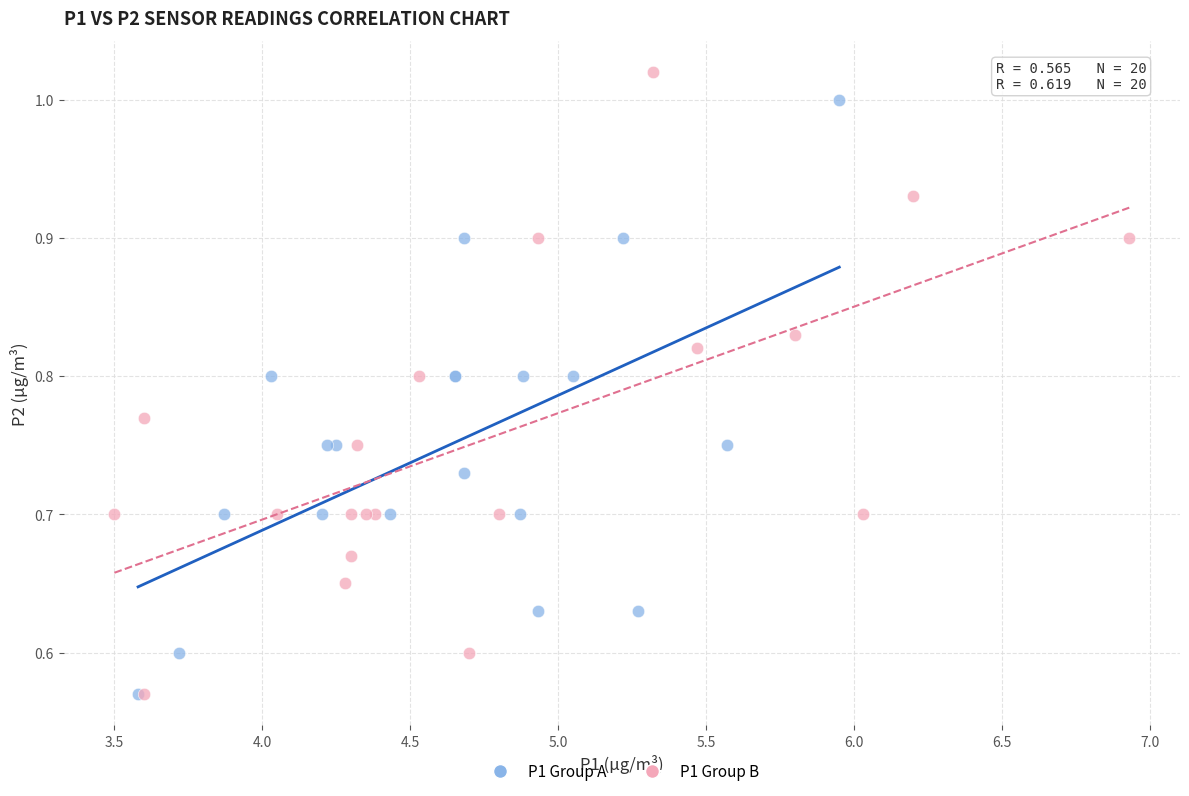

What are all the series names shown in the legend?

P1 Group A, P1 Group B